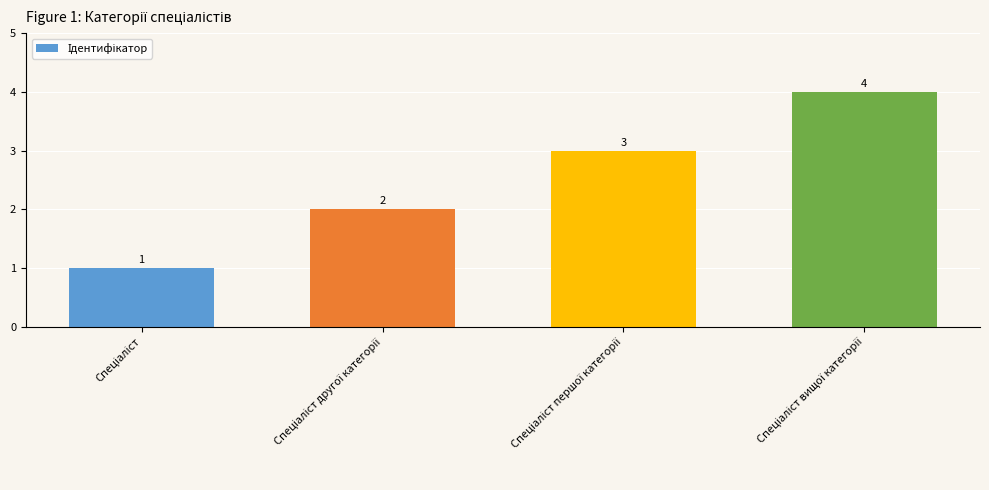

What is the value of the 2nd bar from the left?

2